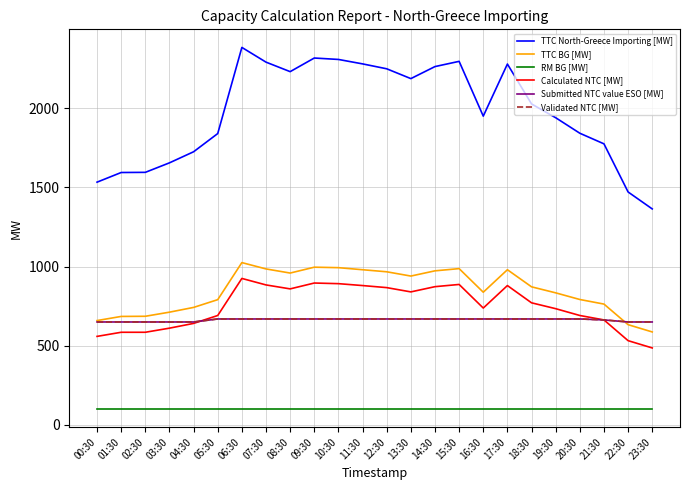

Does the chart have visible grid lines?

Yes